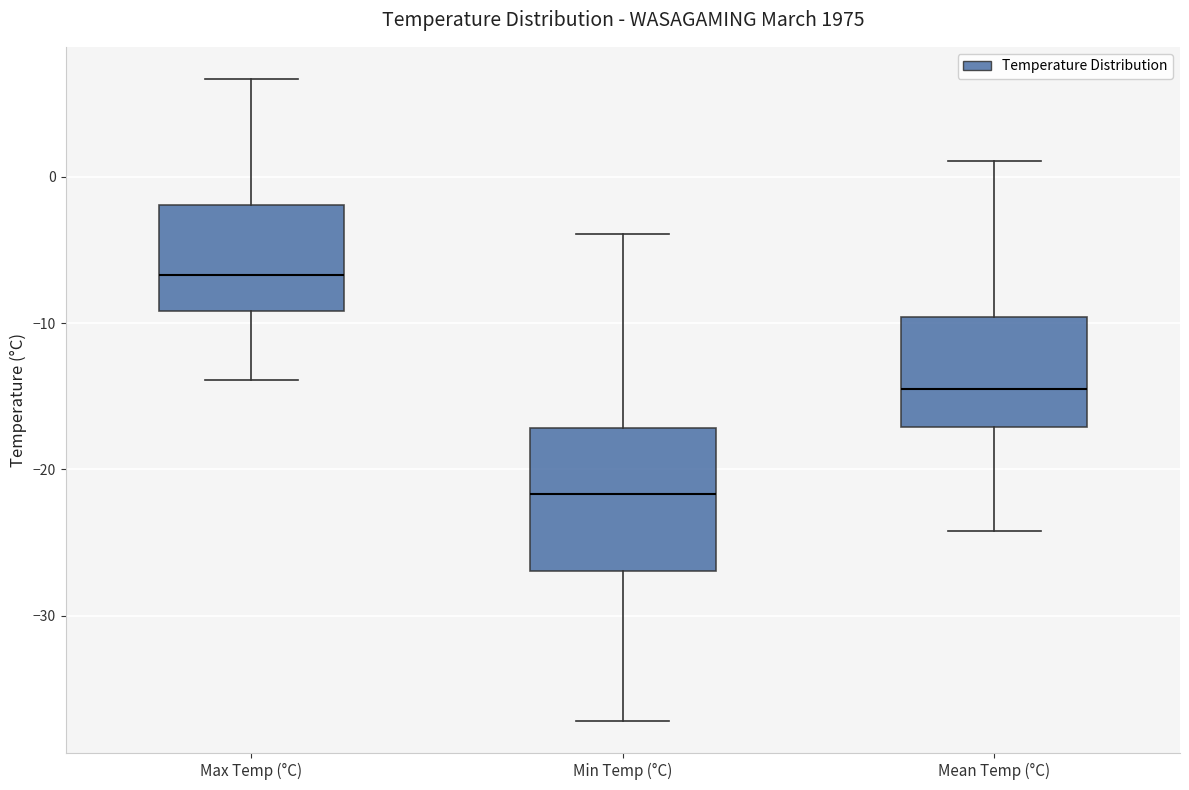

Reading left to right, read every box against the y-axis: the position of its median line, the range the box covers, and the ends of its whiskers. The values are not printed on the chart, so give them approximately, as read against the axis.

Max Temp (°C): median -7, box -9 to -2, whiskers -14 to 7
Min Temp (°C): median -22, box -27 to -17, whiskers -37 to -4
Mean Temp (°C): median -14, box -17 to -10, whiskers -24 to 1